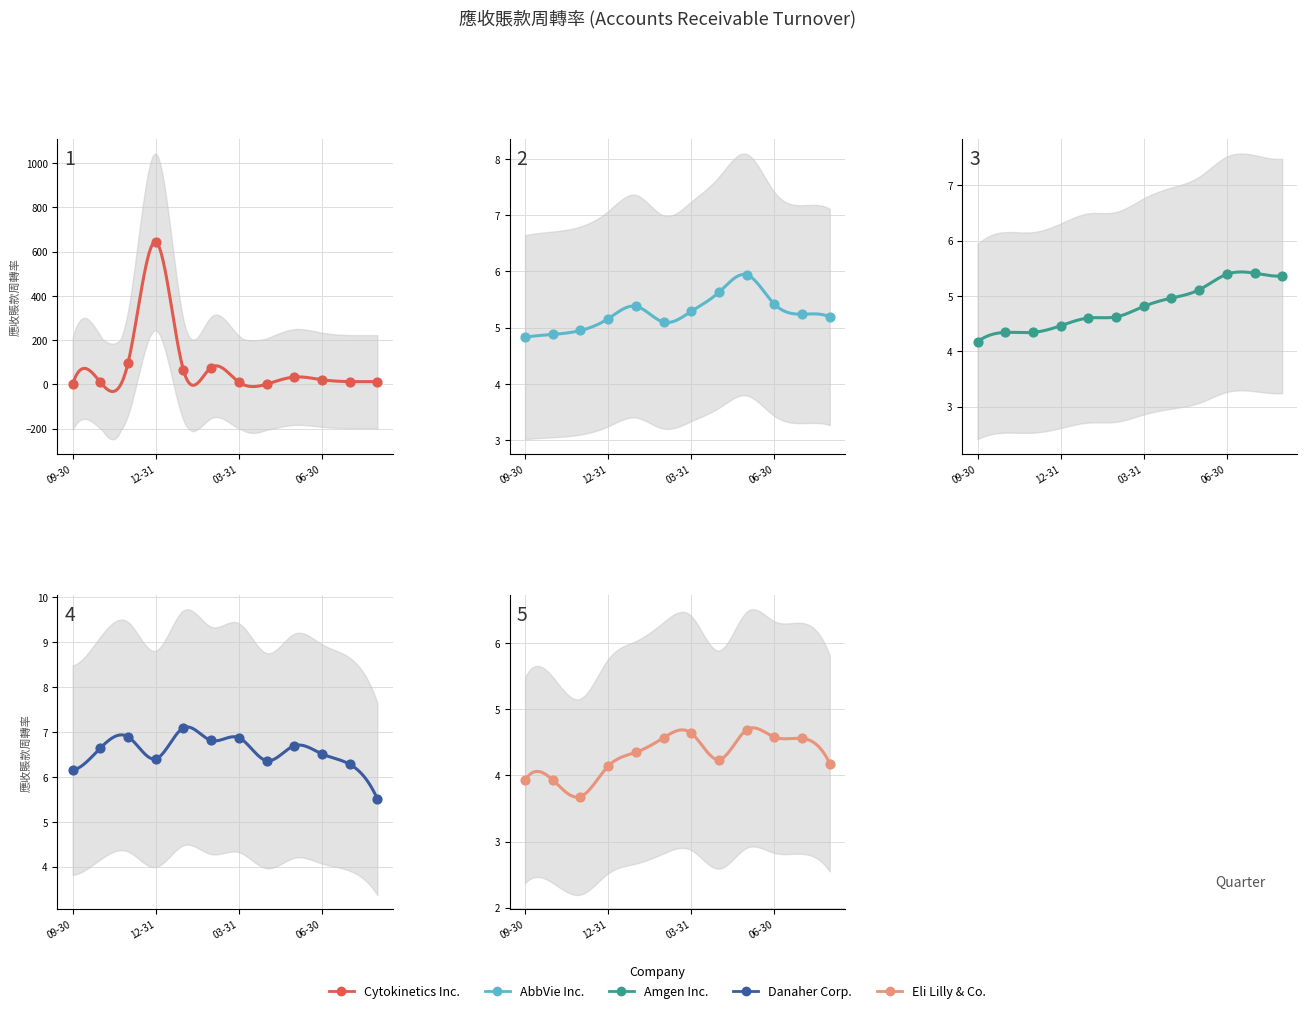

At how many categories does at least one series exceed 94?

2